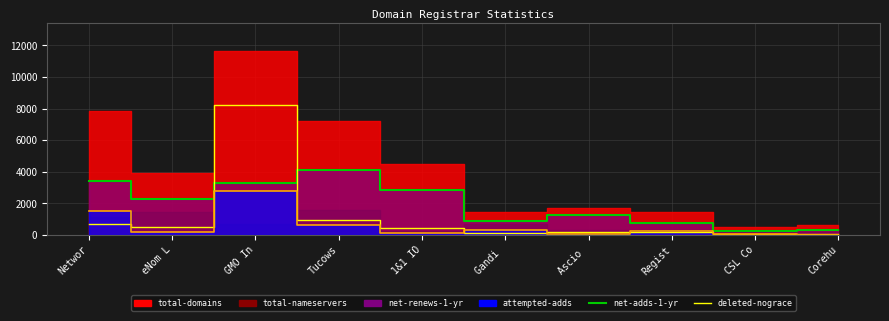

How many interior local peaks does the net-renews-scaled series have?

3